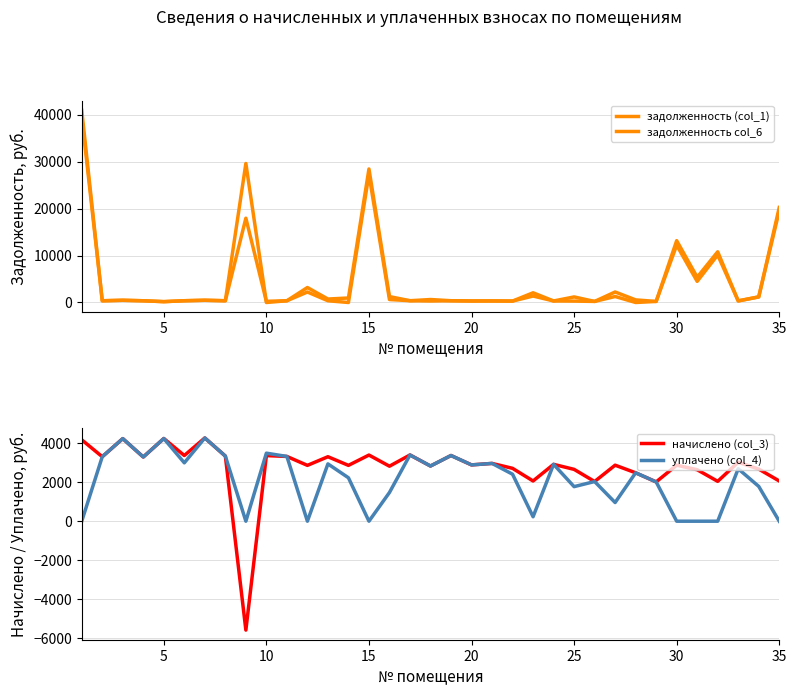

At 17, list the series in order from largest to smallest.

начислено (col_3), уплачено (col_4), задолженность (col_1), задолженность col_6